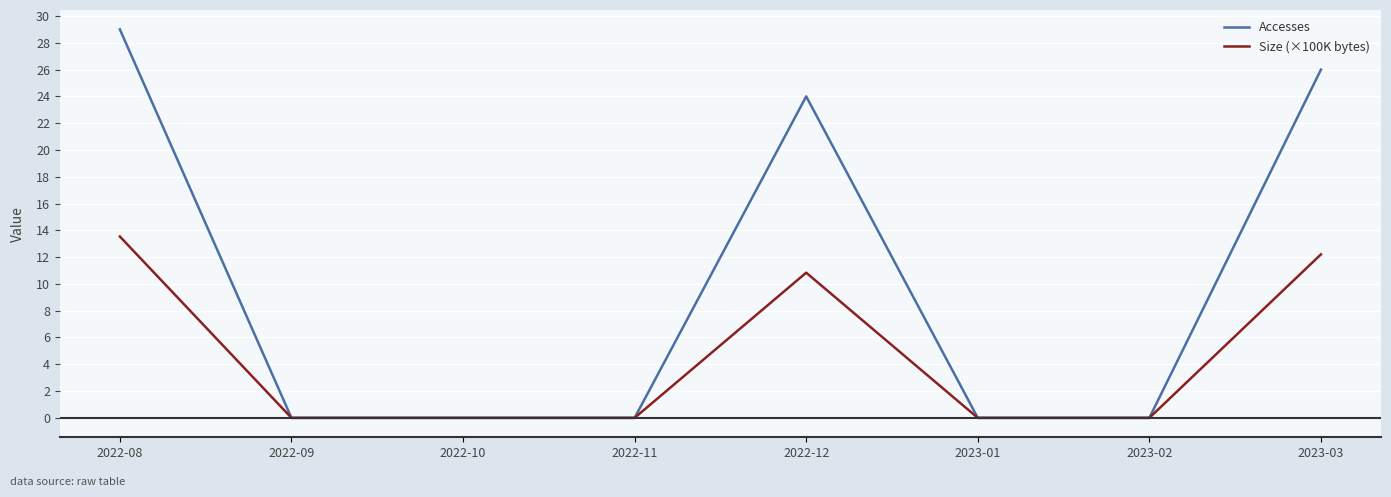

Which series has the widest spread of values?

Accesses